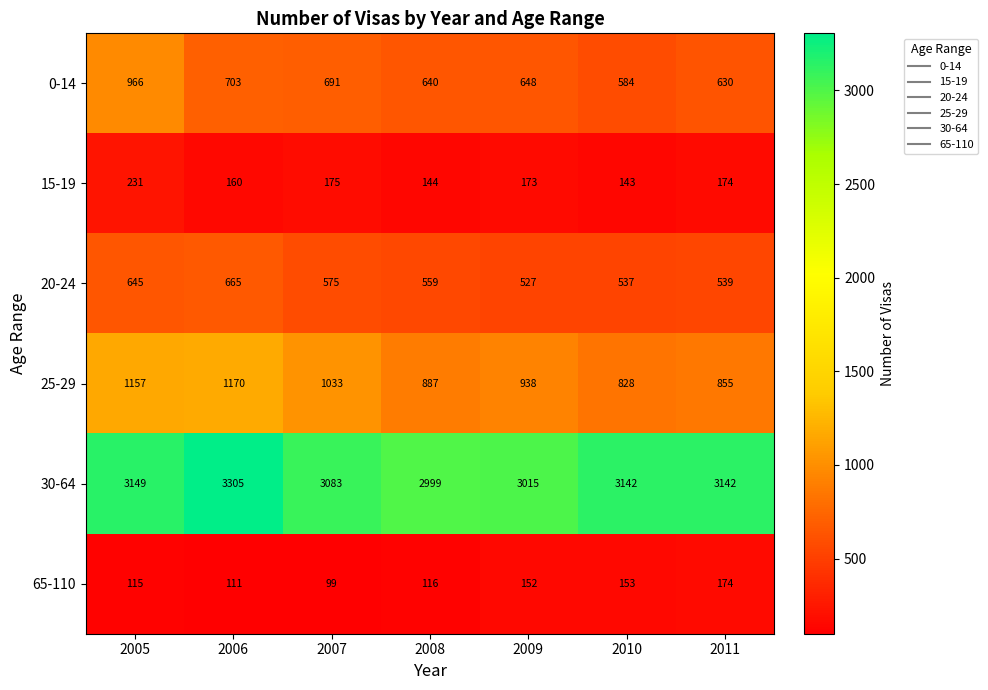

What is the sum of all 25-29 values?

6868